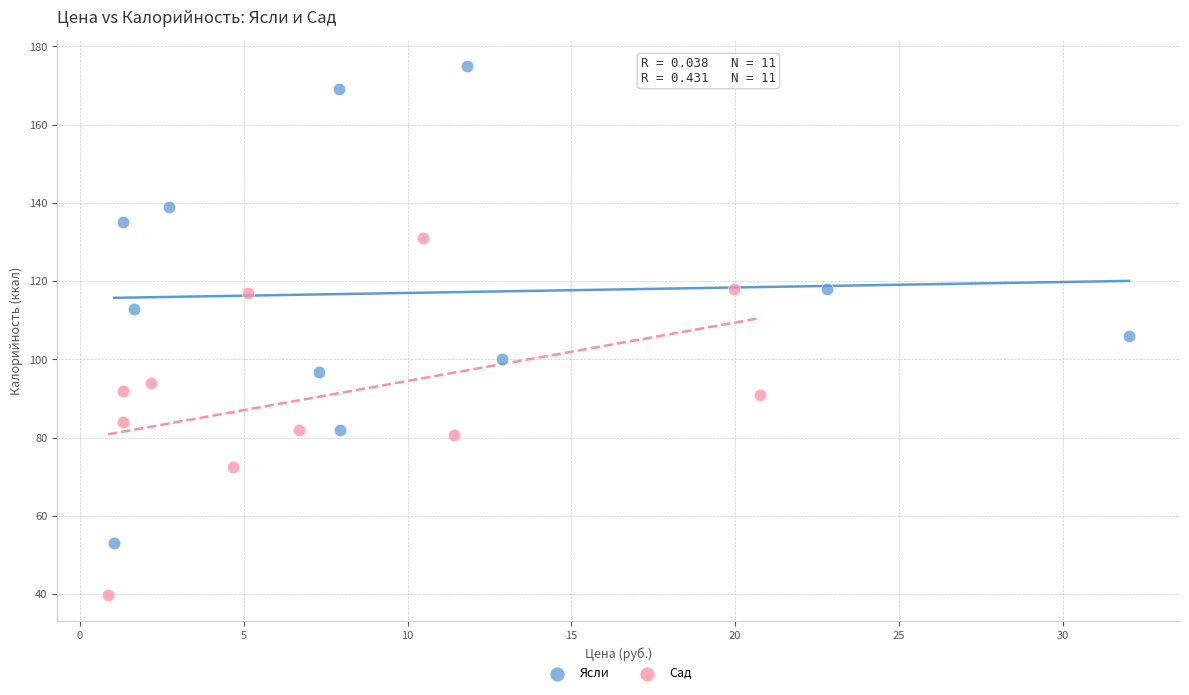

Which series contains the highest Y value?

Ясли